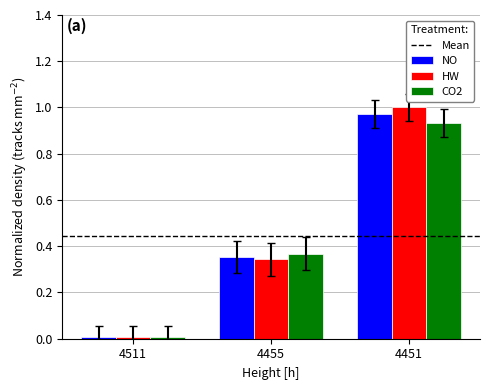

Is it true that HW equals 0.1 at 4511?

False